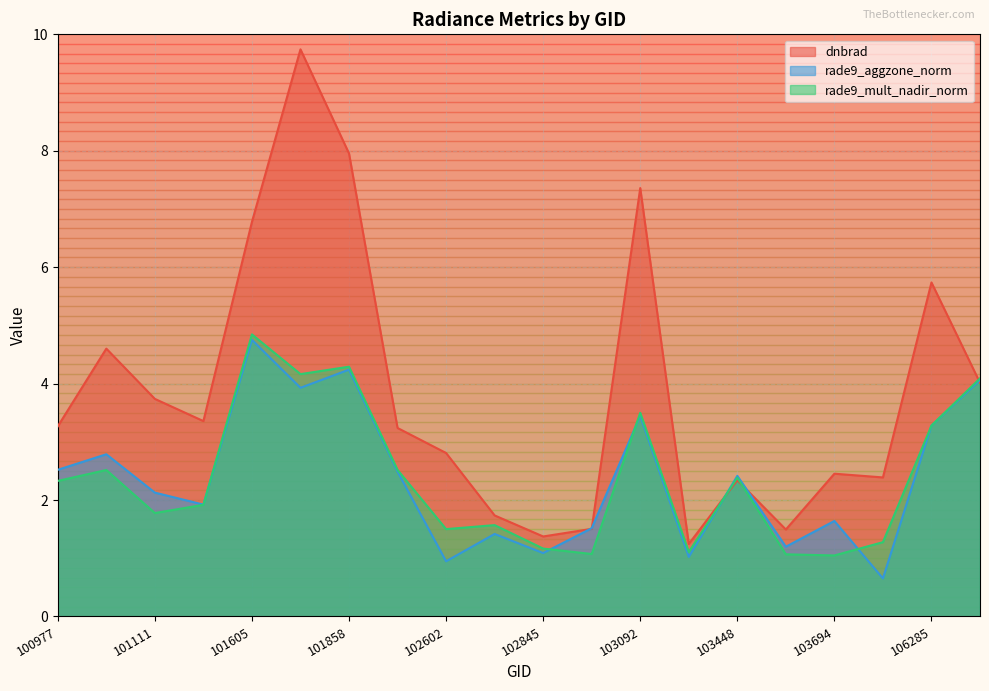

How many values in the rade9_mult_nadir_norm series exceed 2?

10